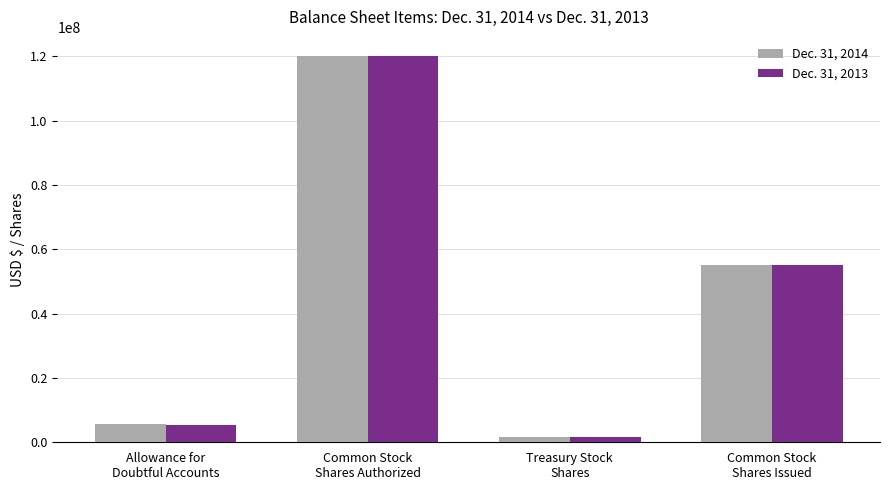

Is it true that Dec. 31, 2014 equals 55253092 at Common Stock
Shares Issued?

True